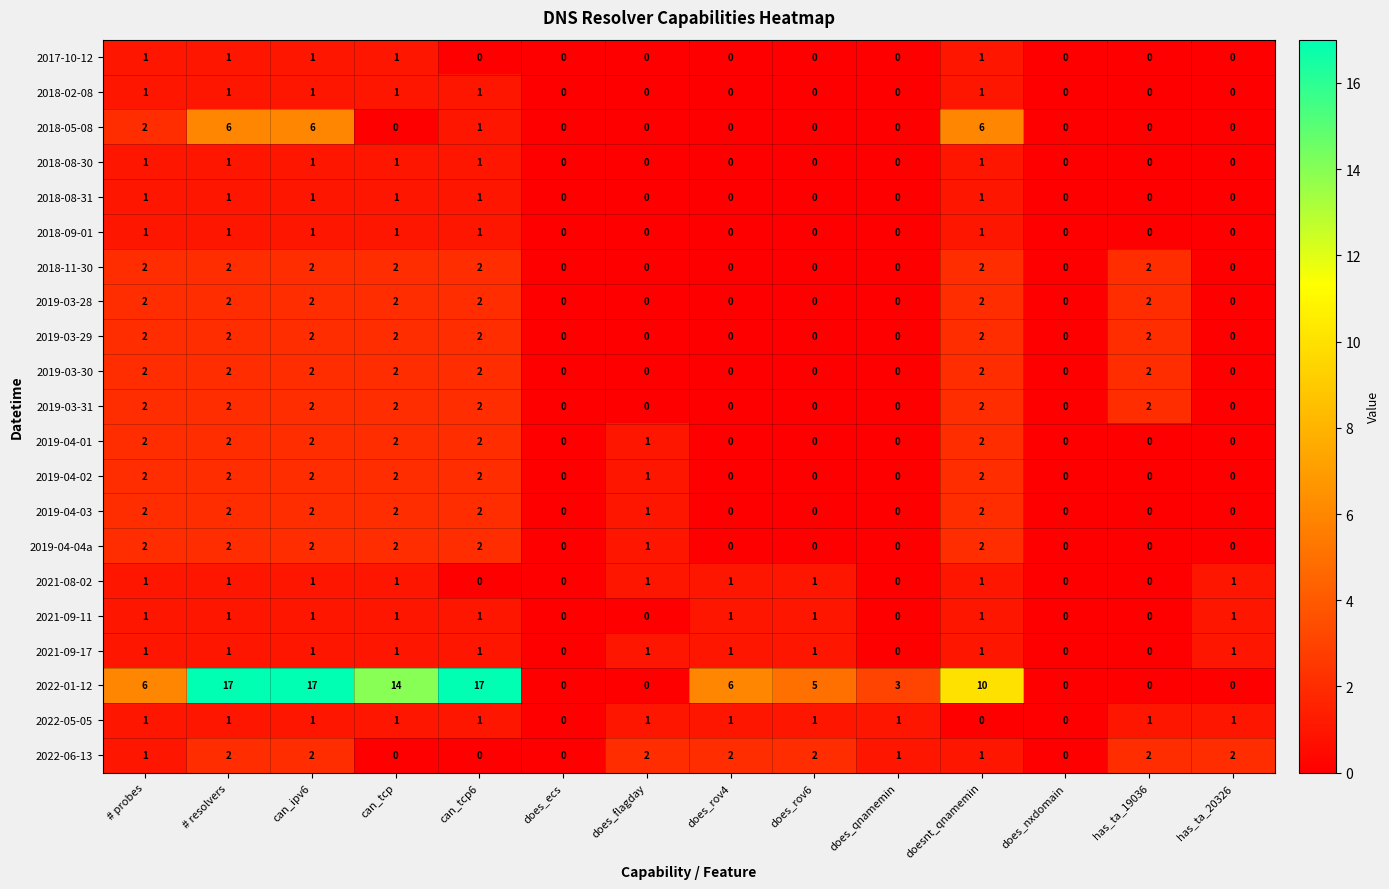

At which label is 2019-04-02 closest to 1?

does_flagday